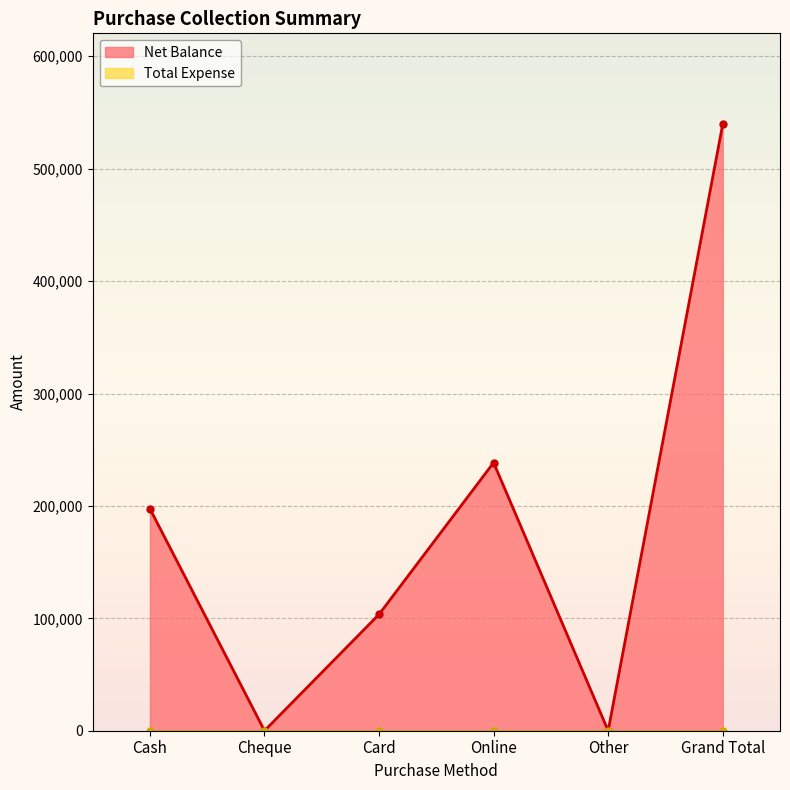

What is the approximate value at Card, to the nearest 50?

103500